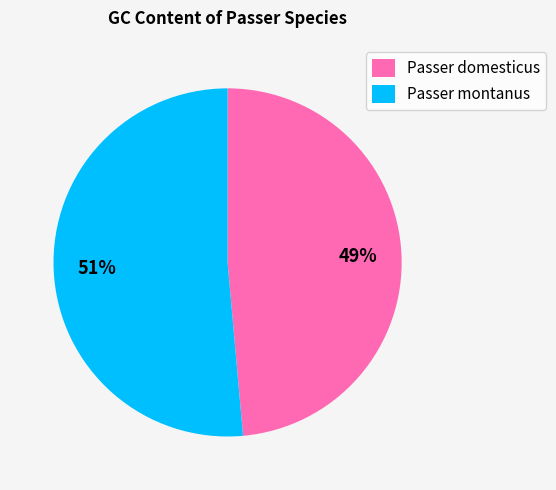

Does Passer montanus account for over 50% of the chart?

Yes